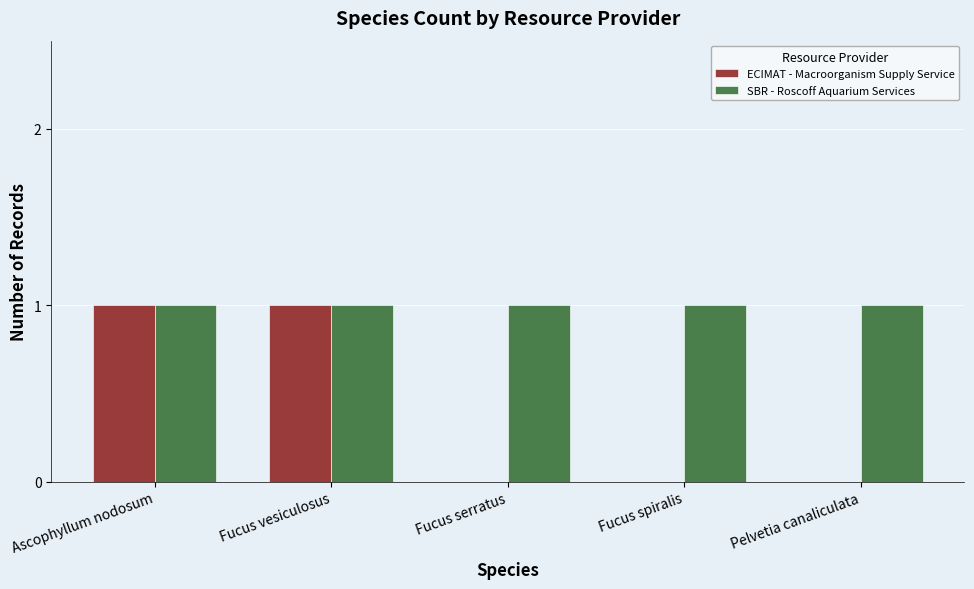

Is the value of SBR - Roscoff Aquarium Services at Pelvetia canaliculata greater than the value of ECIMAT - Macroorganism Supply Service at Fucus serratus?

Yes